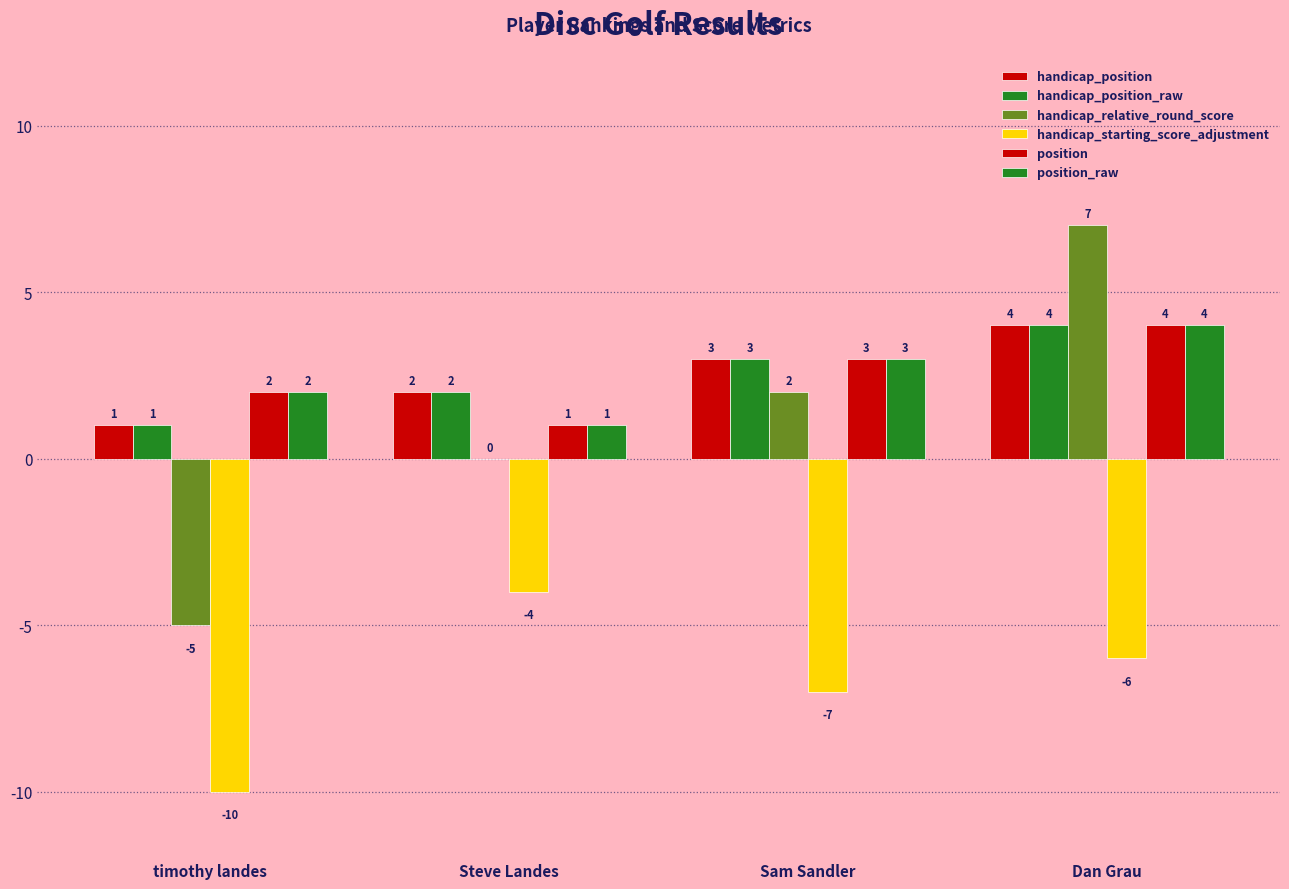

Are the bars horizontal?

No